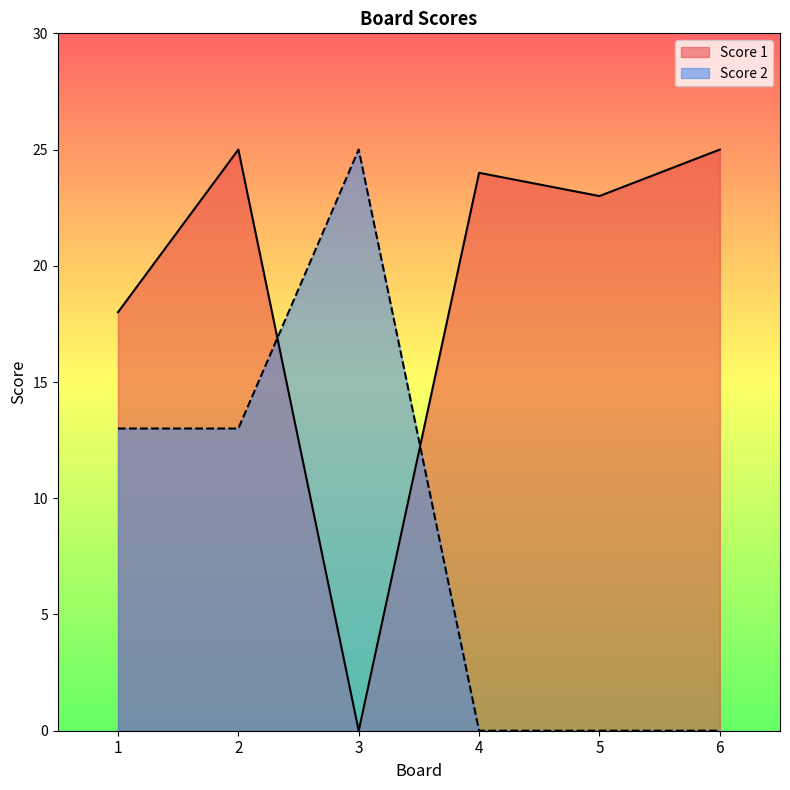

Reading left to right, transcribe all the data shown in this chart.

Score 1: 18	25	0	24	23	25
Score 2: 13	13	25	0	0	0